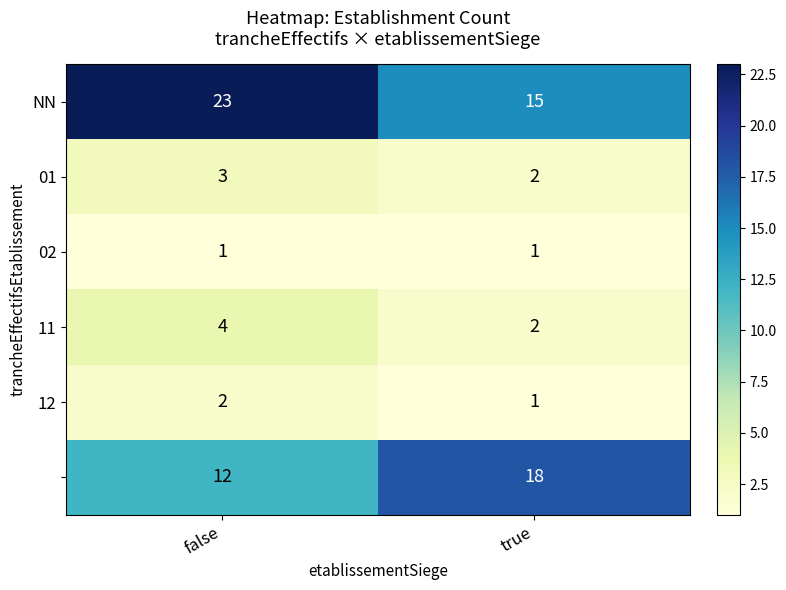

Which label corresponds to the largest value in the chart?

false